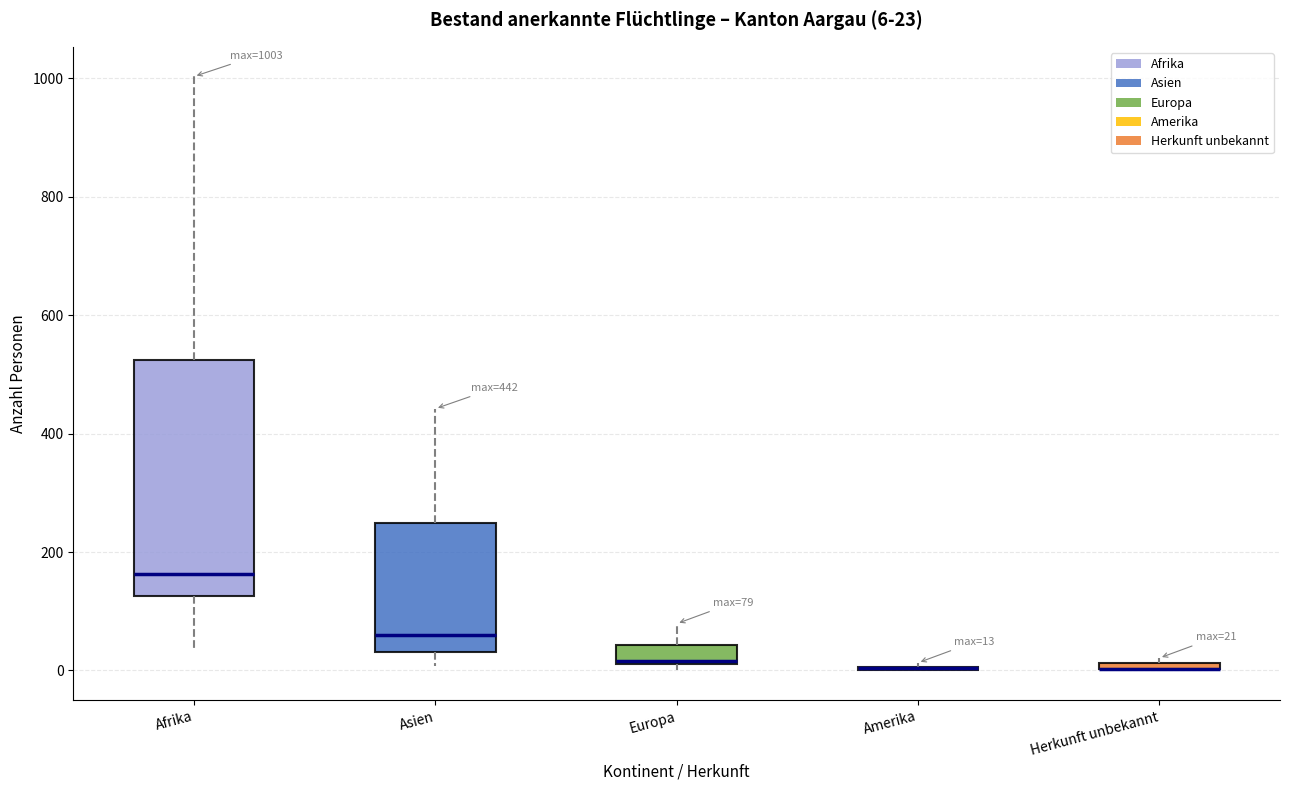

Which box is the tallest, from its lower edge to its upper edge?

Afrika